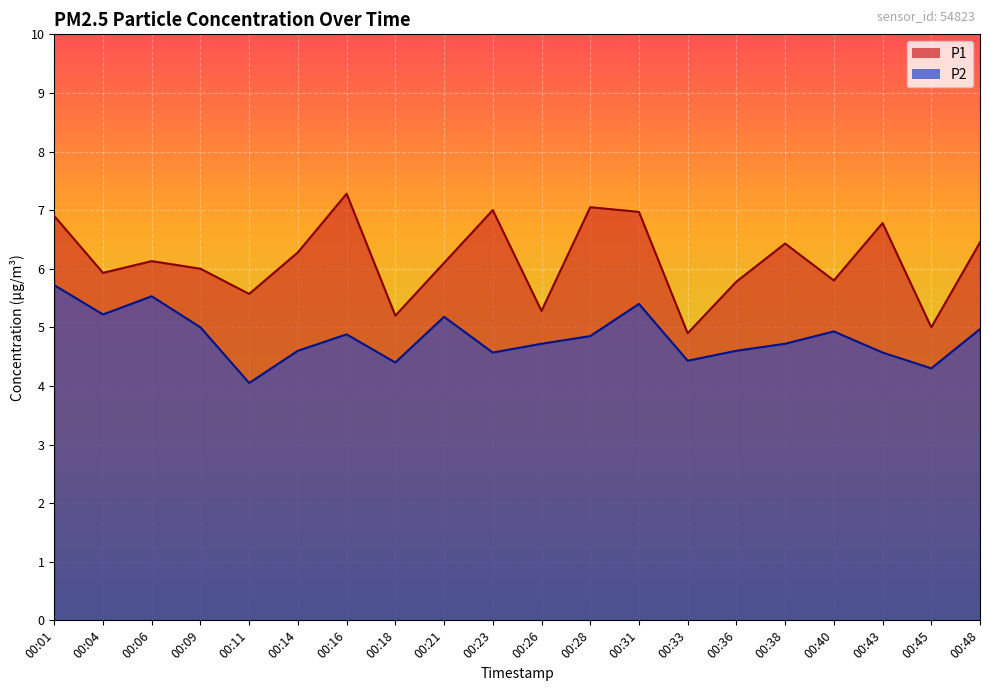

Rank the categories by P2 value from highest to lowest.

00:01, 00:06, 00:31, 00:04, 00:21, 00:09, 00:48, 00:40, 00:16, 00:28, 00:26, 00:38, 00:14, 00:36, 00:23, 00:43, 00:33, 00:18, 00:45, 00:11